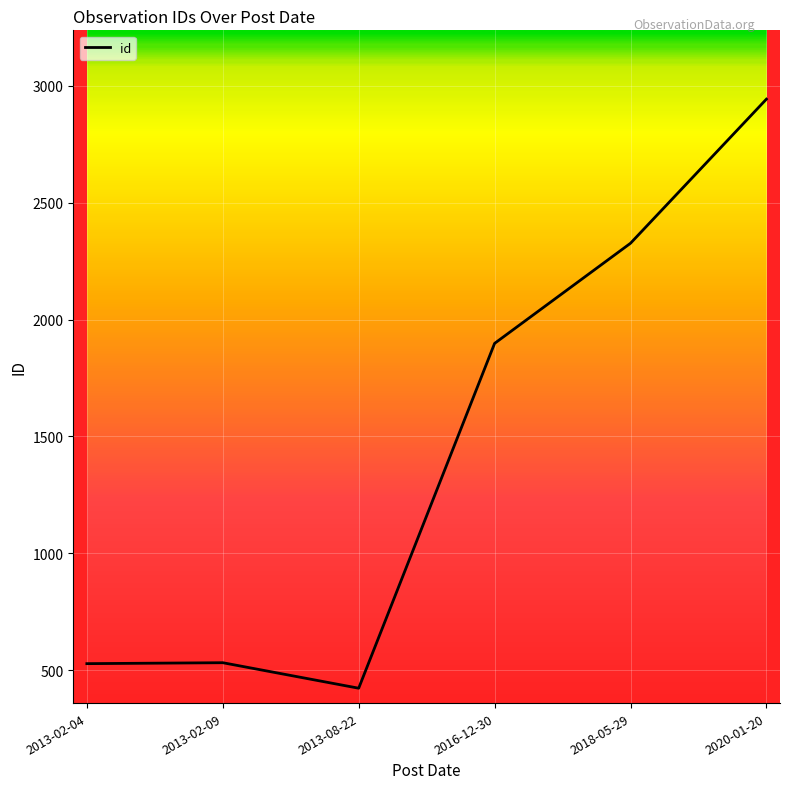

Which has a higher value, 2018-05-29 or 2013-08-22?

2018-05-29